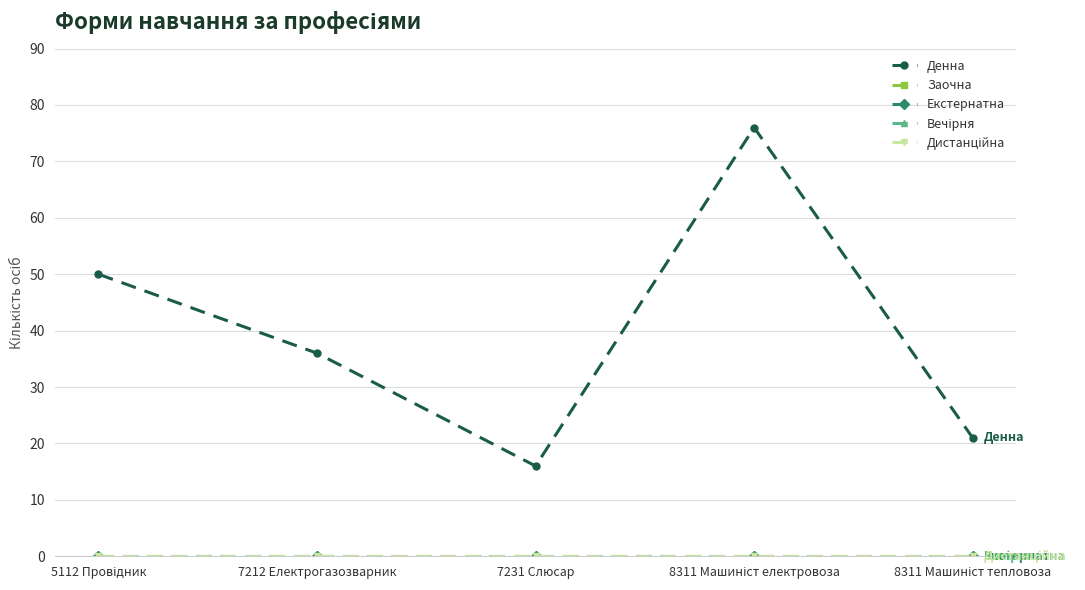

Reading right to left, transcribe all the data shown in this chart.

Денна: 21	76	16	36	50
Заочна: 0	0	0	0	0
Екстернатна: 0	0	0	0	0
Вечірня: 0	0	0	0	0
Дистанційна: 0	0	0	0	0